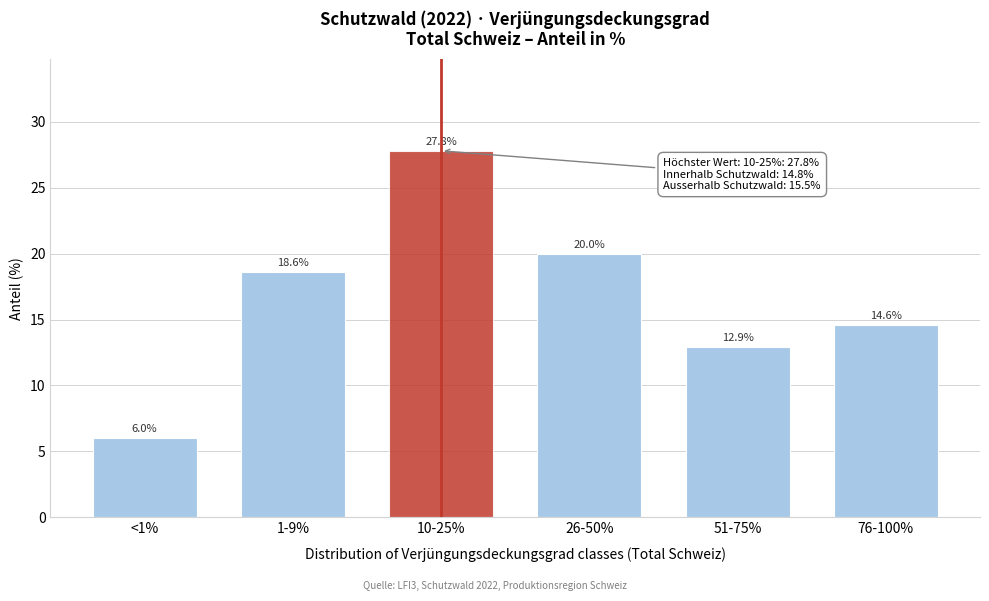

Reading left to right, transcribe all the data shown in this chart.

<1%=6.0	1-9%=18.6	10-25%=27.8	26-50%=20.0	51-75%=12.9	76-100%=14.6